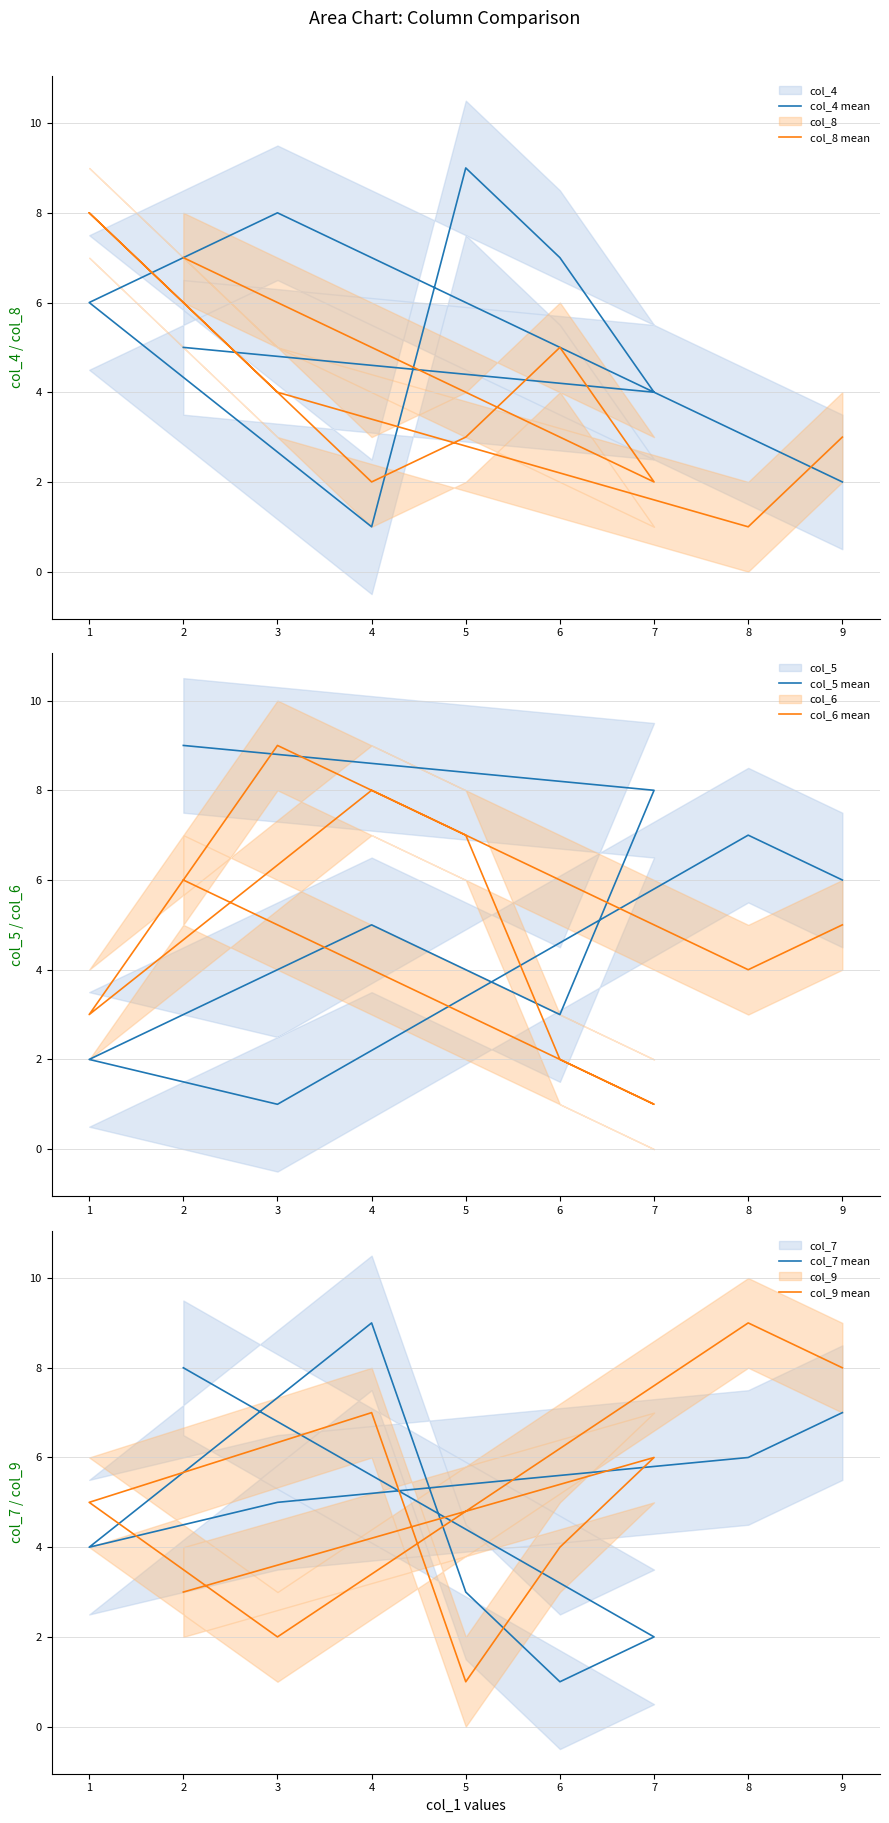

What are all the series names shown in the legend?

col_4 mean, col_8 mean, col_5 mean, col_6 mean, col_7 mean, col_9 mean